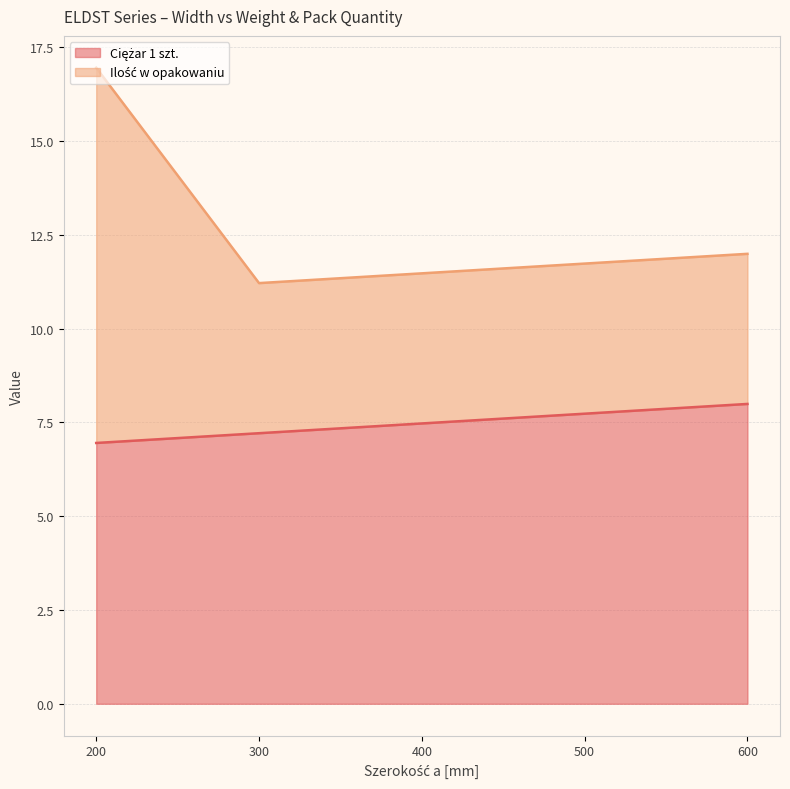

True or false: Ciężar 1 szt. has a value of 14.3 at 600.

False